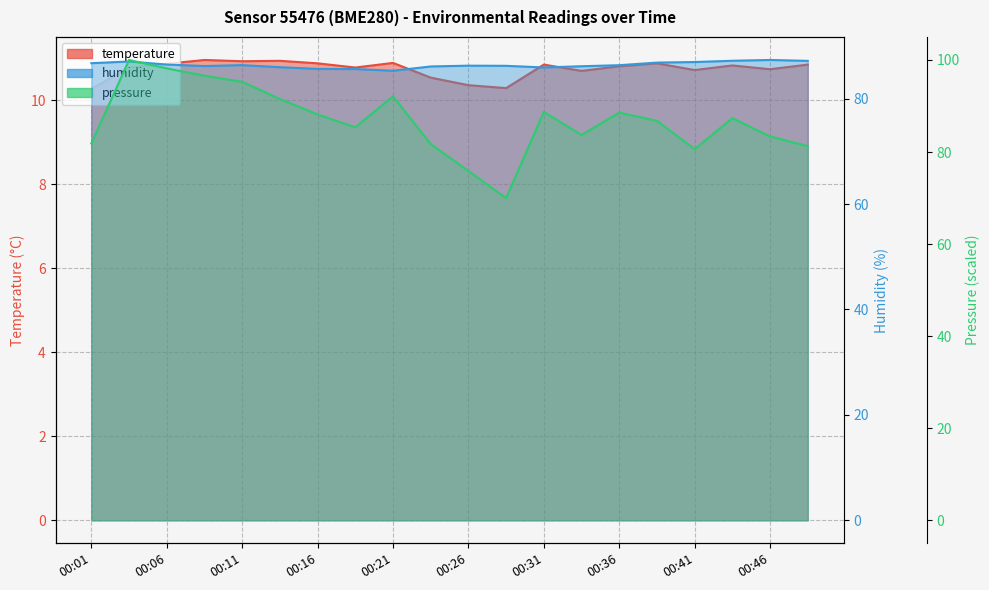

In humidity, how many points are lower than both neighbors (excluding endpoints)?

3